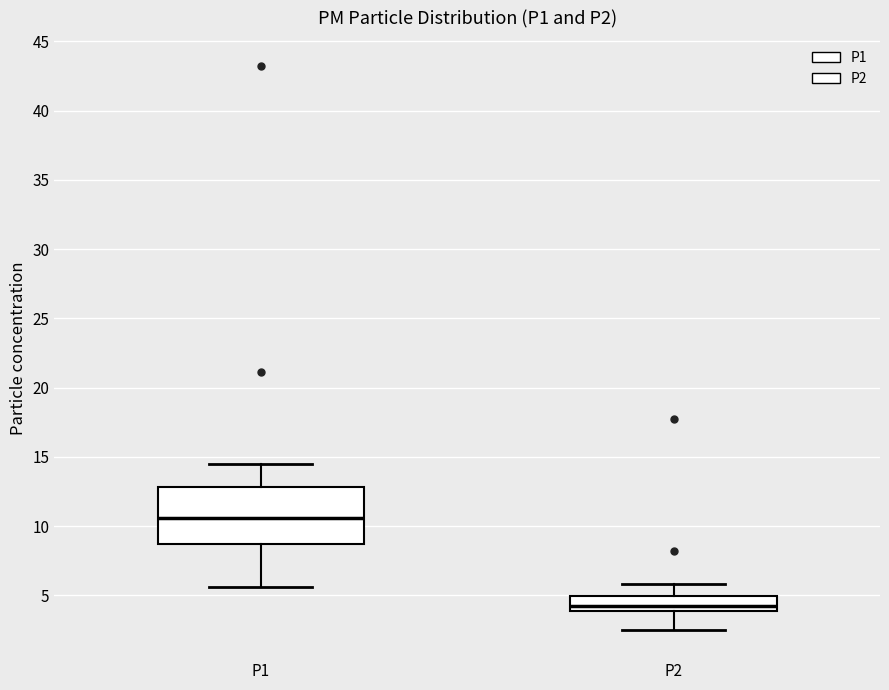

Reading left to right, transcribe this box plot: for each box, give where its median line is, the range the box spans, and where its two whiskers end, as read against the y-axis. The values are not printed on the chart, so give them approximately, as read against the axis.

P1: median 10.5, box 8.5 to 13.0, whiskers 5.5 to 14.5
P2: median 4.0 (just above the box's lower edge), box 4.0 to 5.0, whiskers 2.5 to 6.0